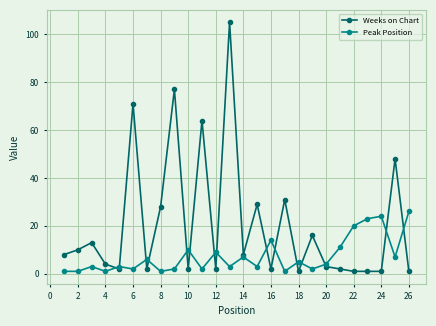

What is the sum of all Peak Position values?

191